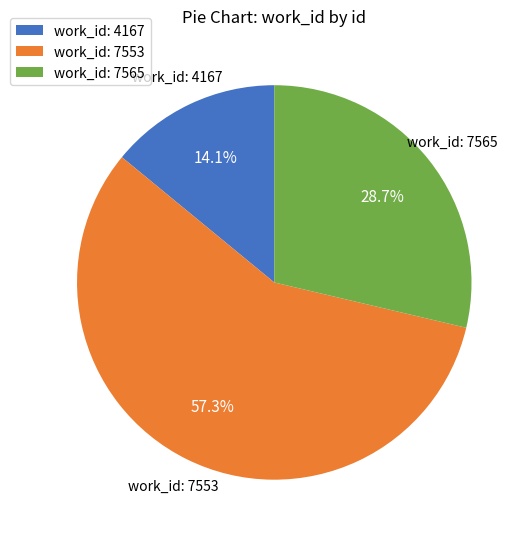

Approximately how many times larger is the value at work_id: 4167 compared to work_id: 7565?

0.5